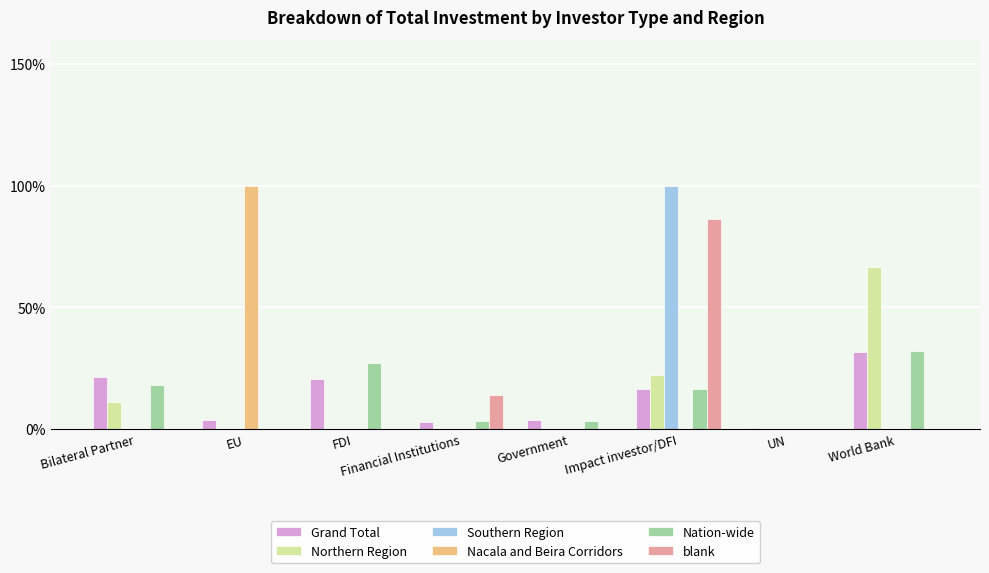

What are all the series names shown in the legend?

Grand Total, Northern Region, Southern Region, Nacala and Beira Corridors, Nation-wide, blank